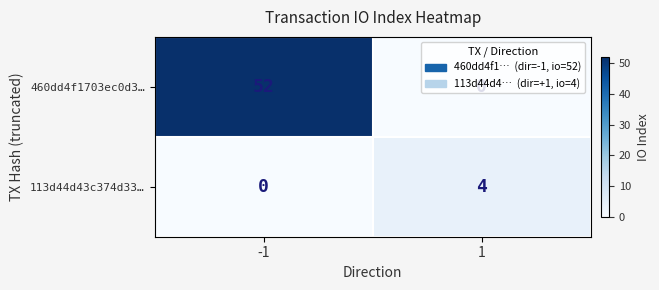

What is the maximum value for 113d44d43c374d33…?

4